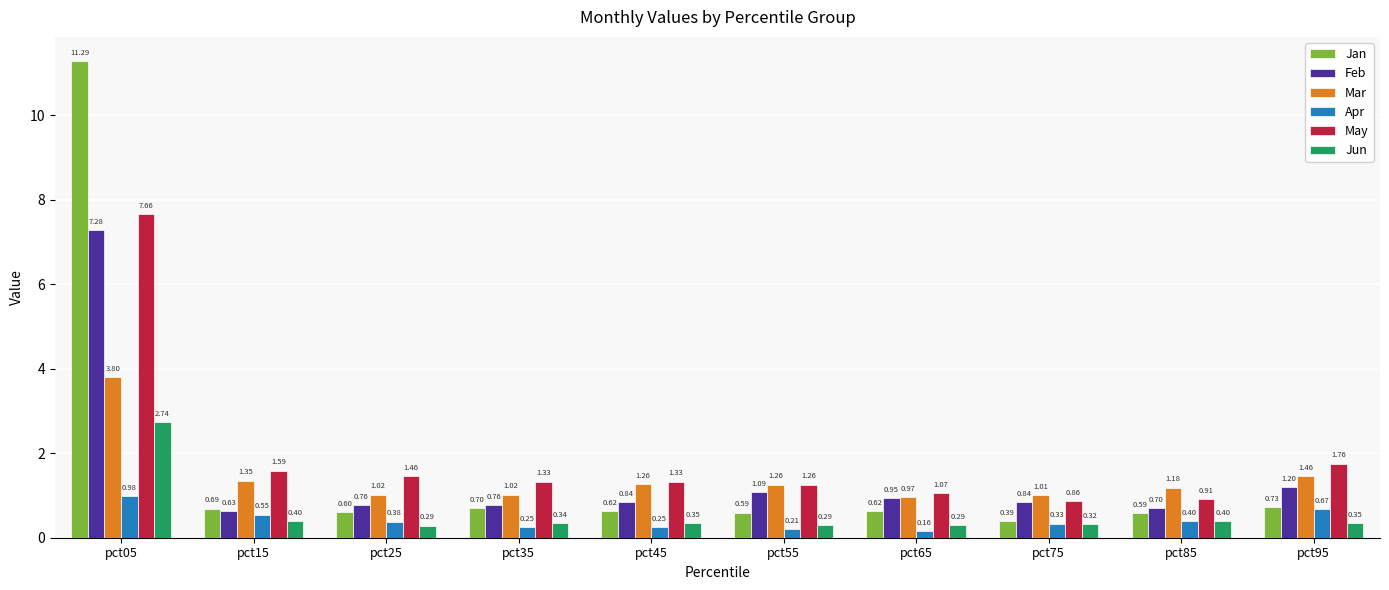

What is the difference between the maximum and minimum values in the May series?

6.8